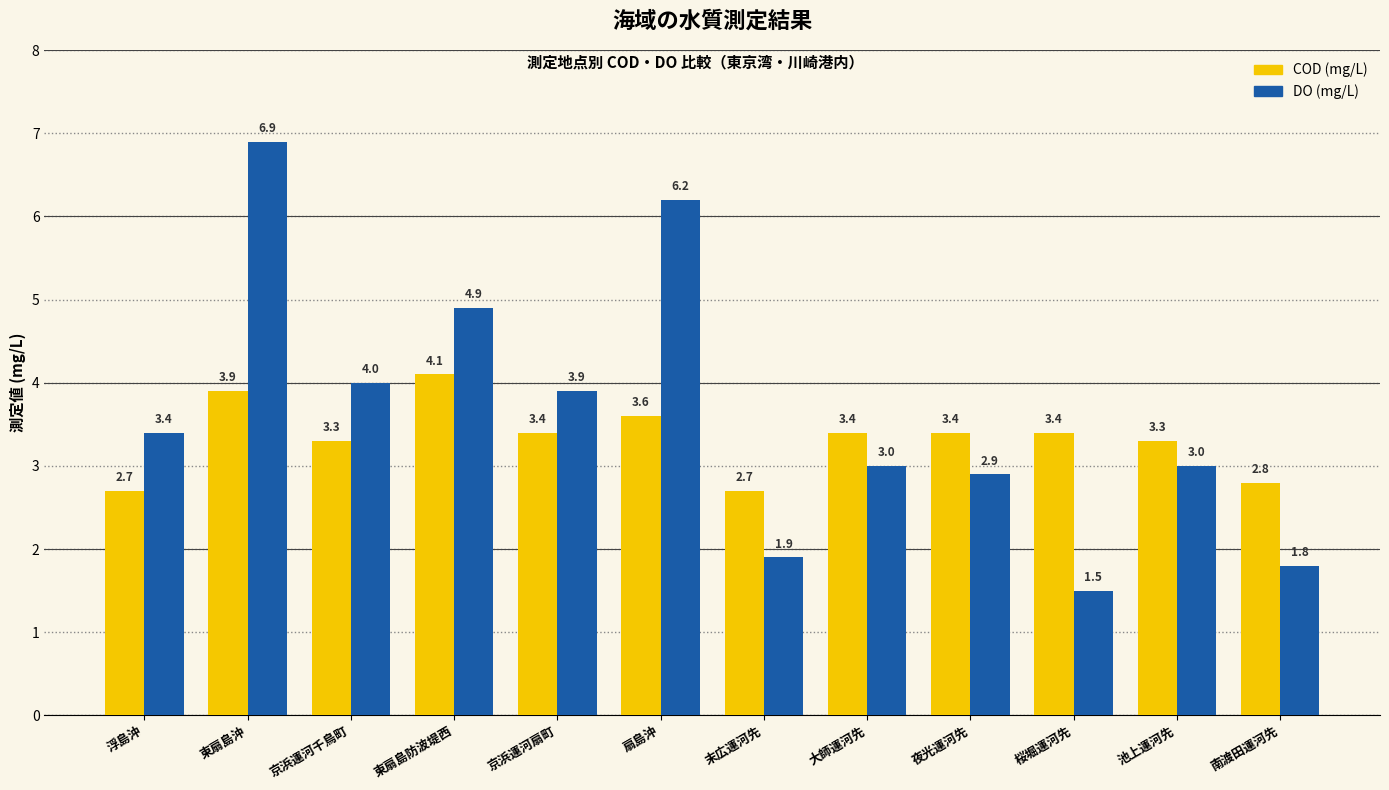

Reading left to right, list all the values displayed in this chart.

COD (mg/L): 2.7	3.9	3.3	4.1	3.4	3.6	2.7	3.4	3.4	3.4	3.3	2.8
DO (mg/L): 3.4	6.9	4.0	4.9	3.9	6.2	1.9	3.0	2.9	1.5	3.0	1.8